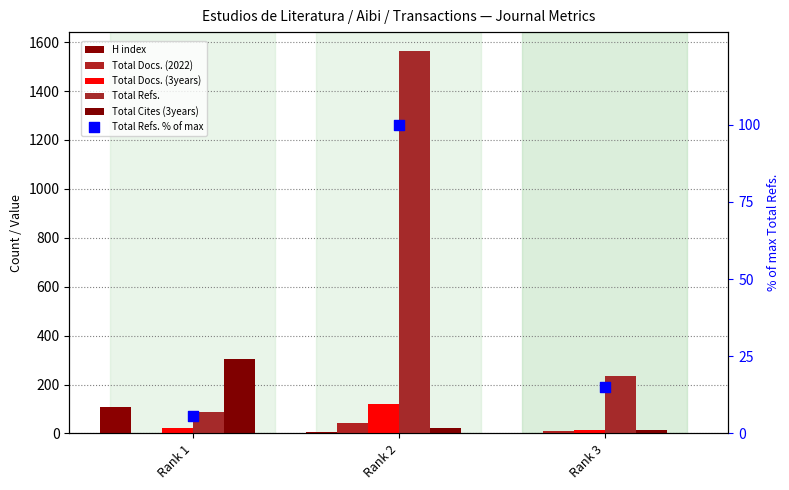

Which series has the largest total across all categories?

Total Refs.